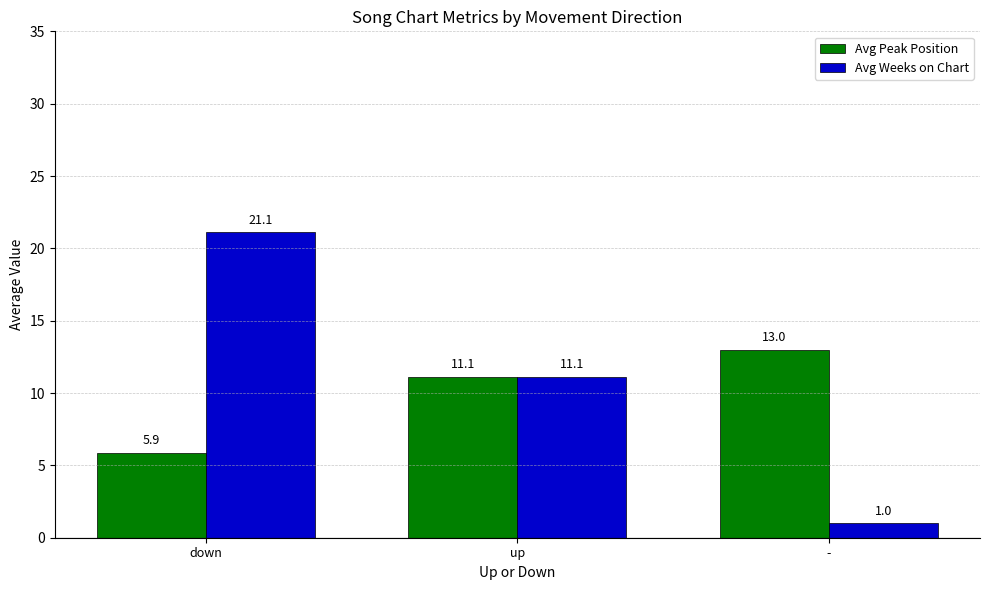

What is the difference between the highest and lowest values at -?

12.0